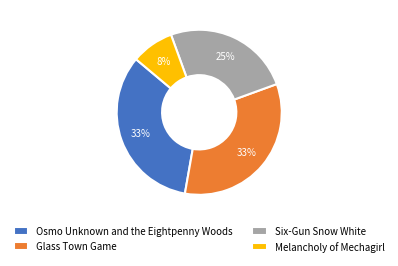

What is the smallest slice in the pie chart?

Melancholy of Mechagirl